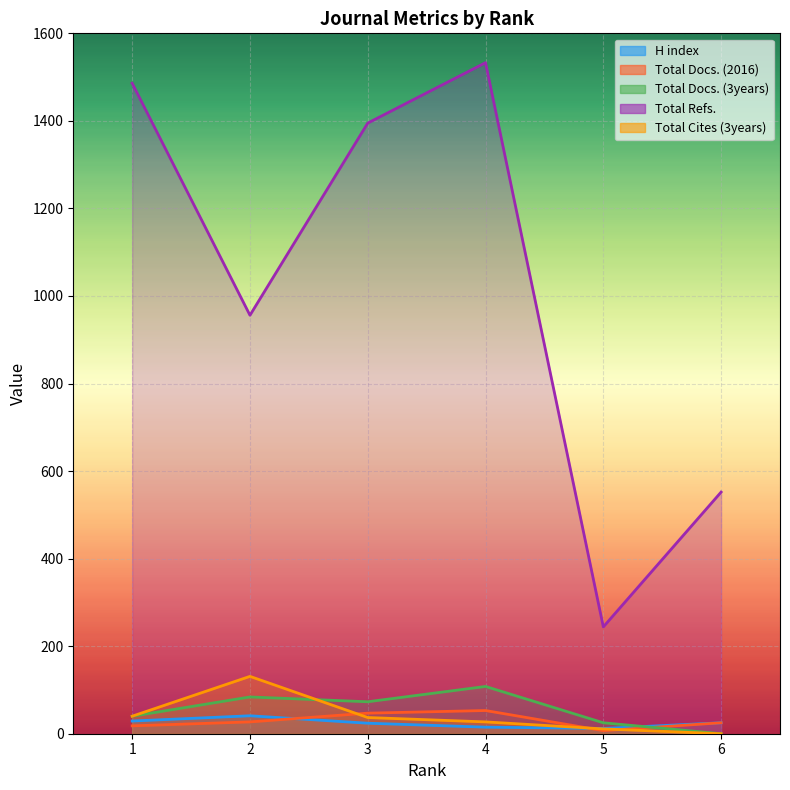

Rank the categories by Total Refs. value from lowest to highest.

5, 6, 2, 3, 1, 4